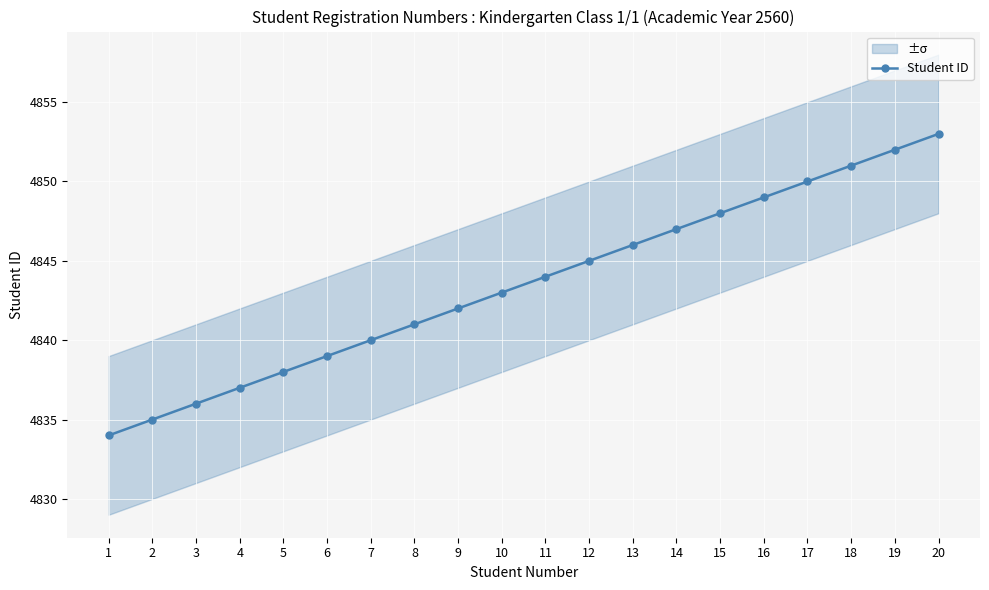

What is the minimum value shown in the chart?

4834